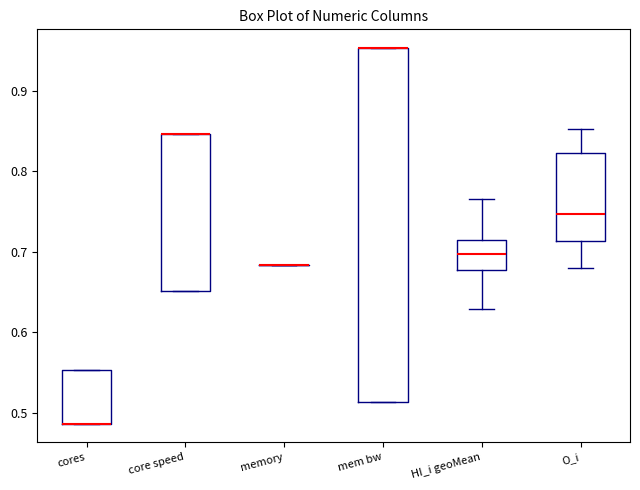

Which box is the tallest, from its lower edge to its upper edge?

mem bw